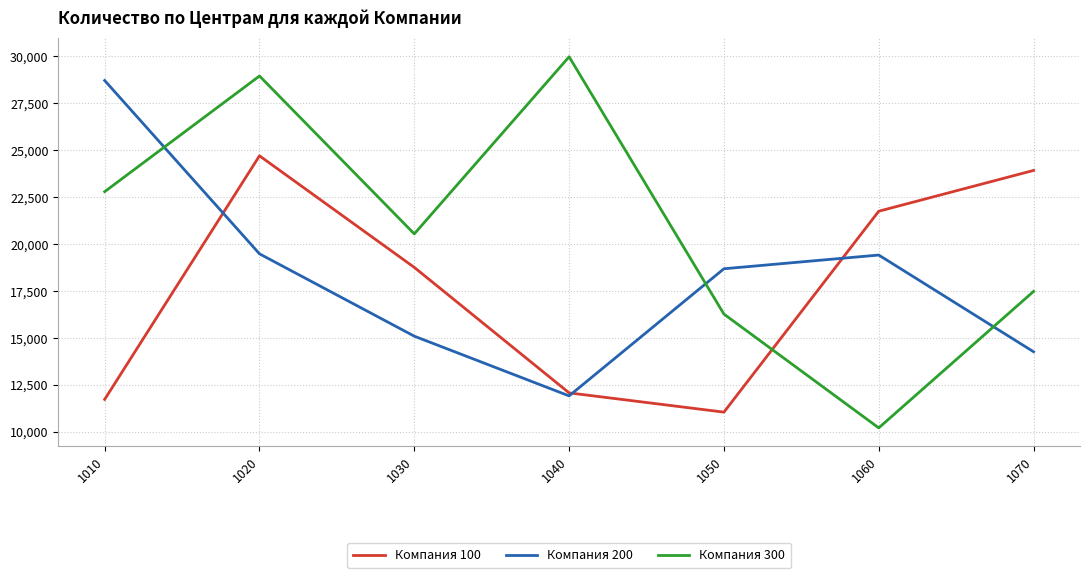

Between 1010 and 1040, which series saw the biggest shift?

Компания 200